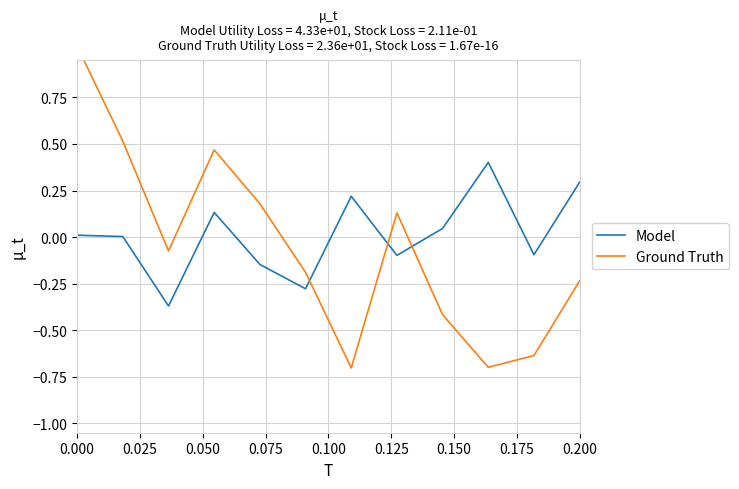

What is the highest value of the Model series?

0.4